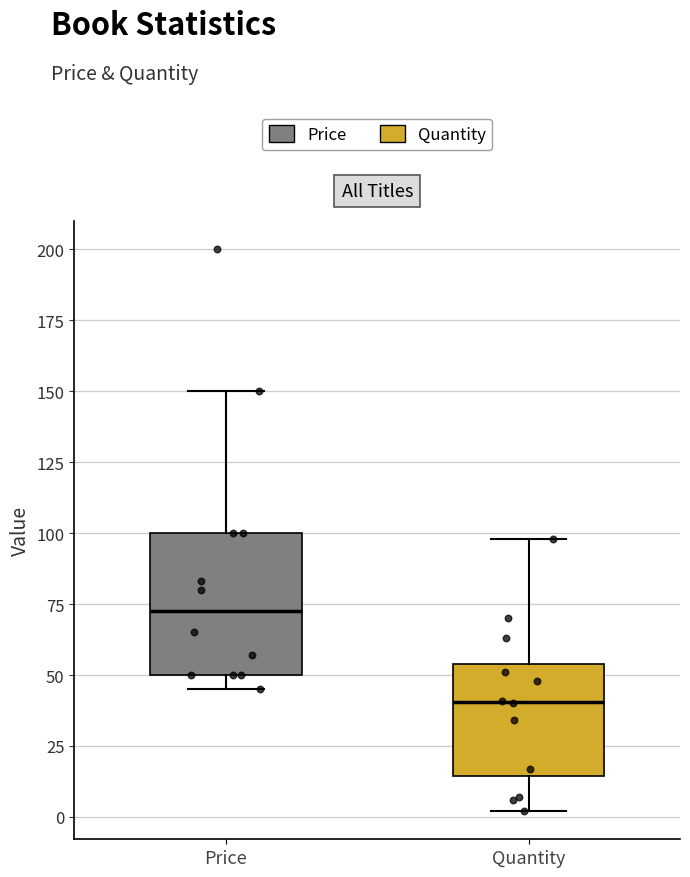

Reading left to right, read every box against the y-axis: the position of its median line, the range the box covers, and the ends of its whiskers. The values are not printed on the chart, so give them approximately, as read against the axis.

Price: median 75, box 50 to 100, whiskers 45 to 150
Quantity: median 40, box 15 to 55, whiskers 0 to 100